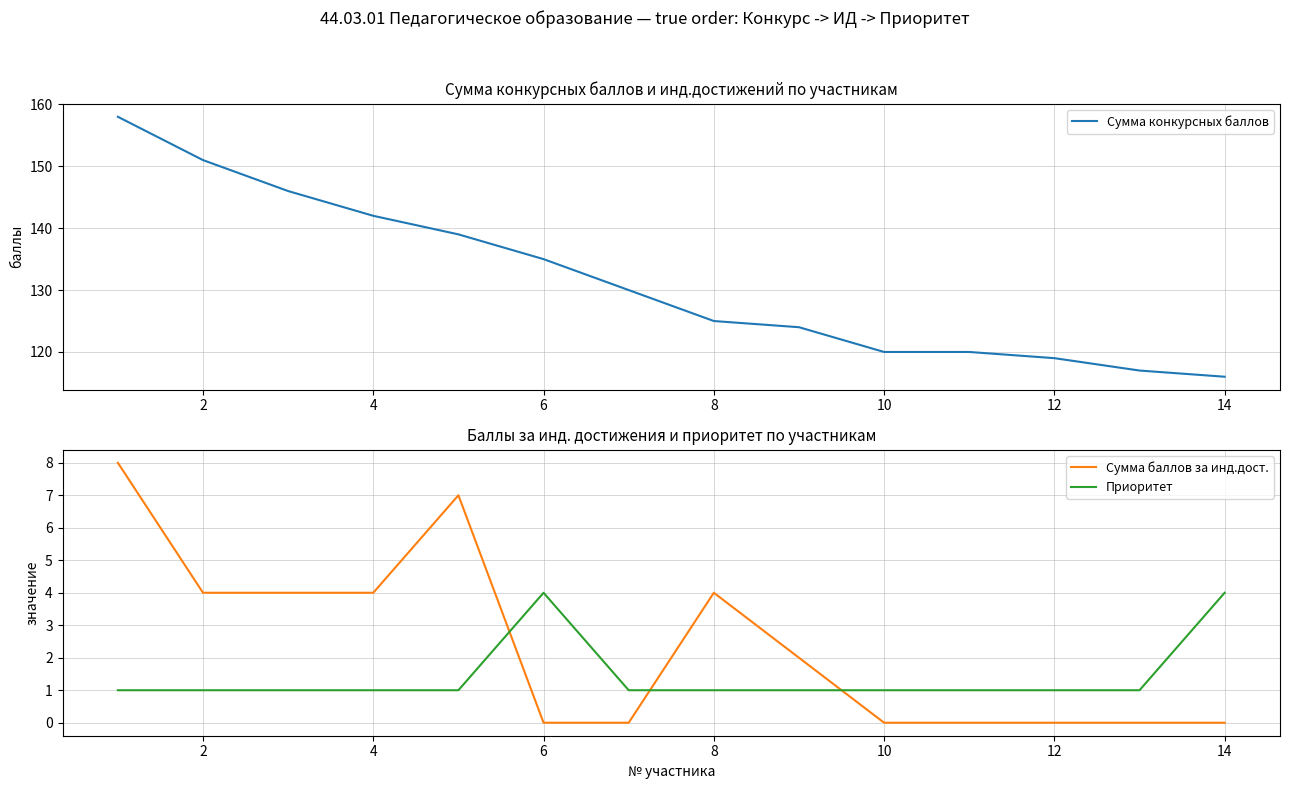

Where is the first local maximum for Сумма баллов за инд.дост.?

8